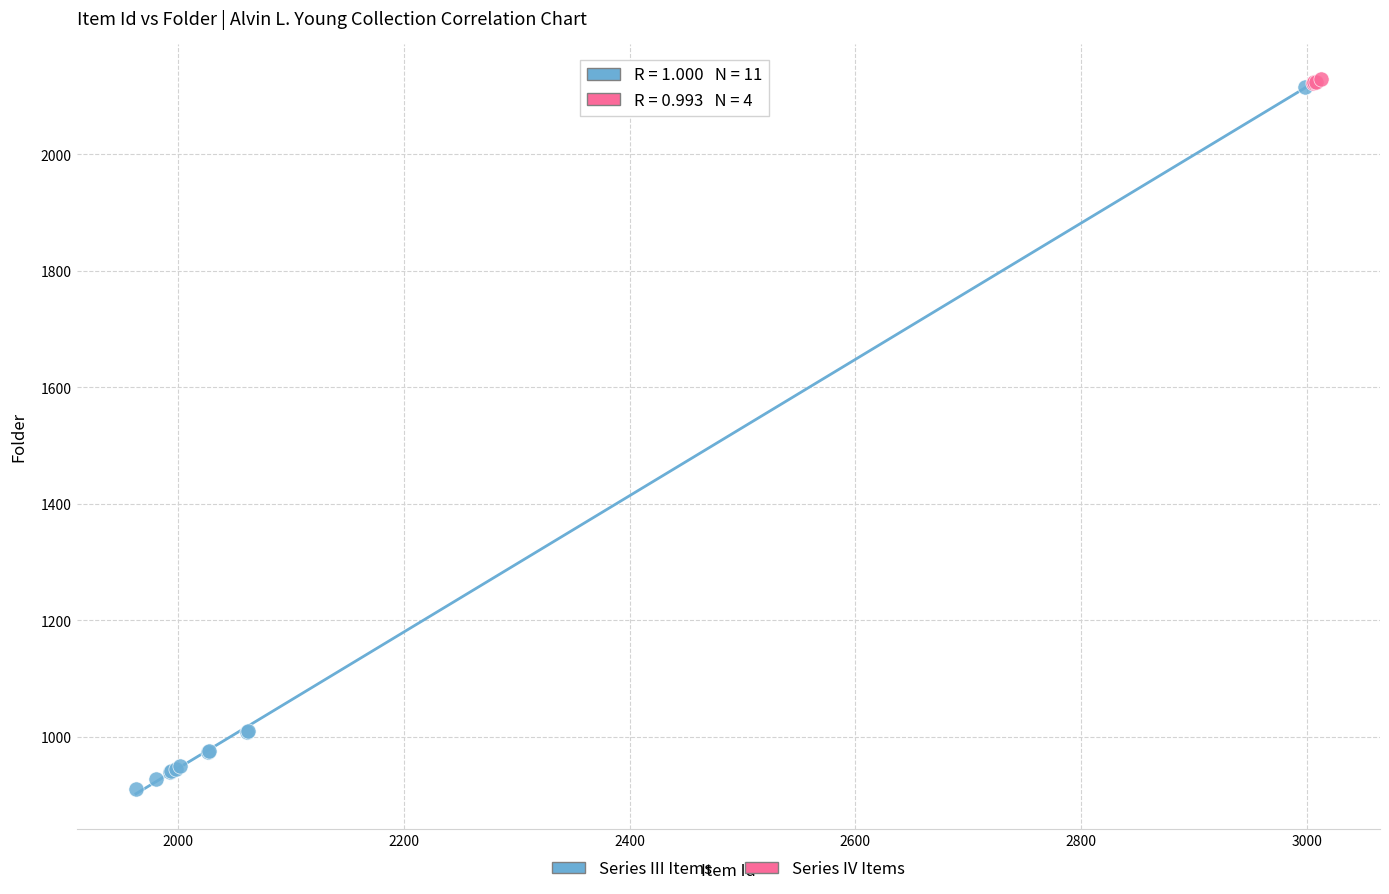

Which series has the largest Y range (max minus min)?

Series III Items